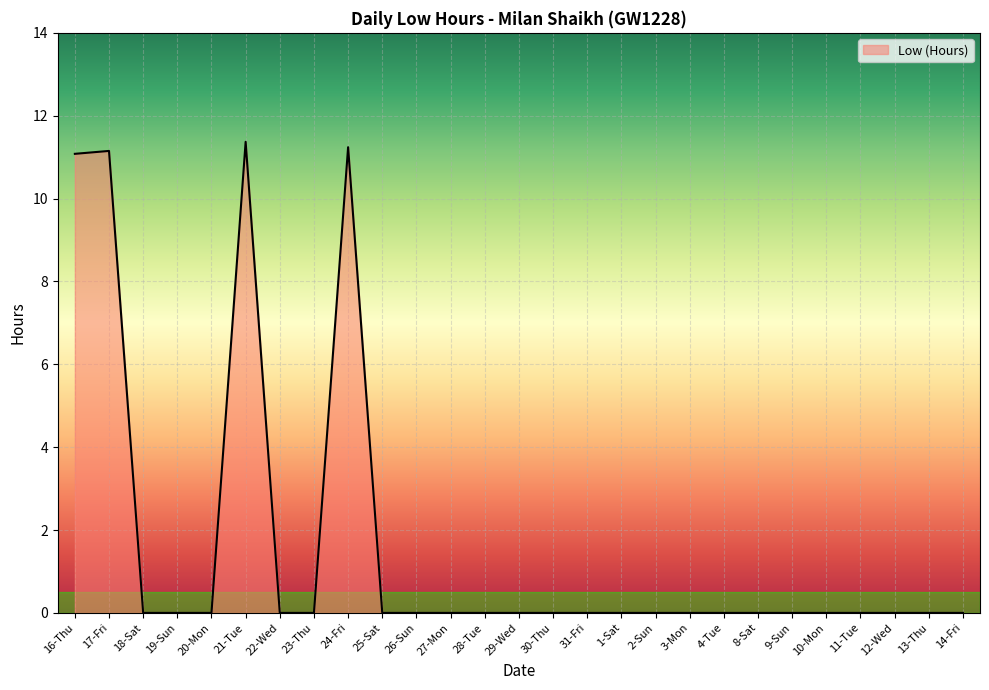

What is the greatest value displayed?

11.4